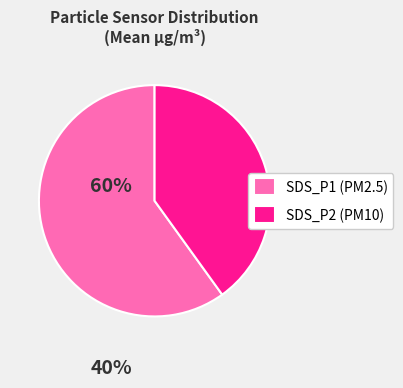

The SDS_P2 (PM10) slice represents 50% of the pie. True or false?

False